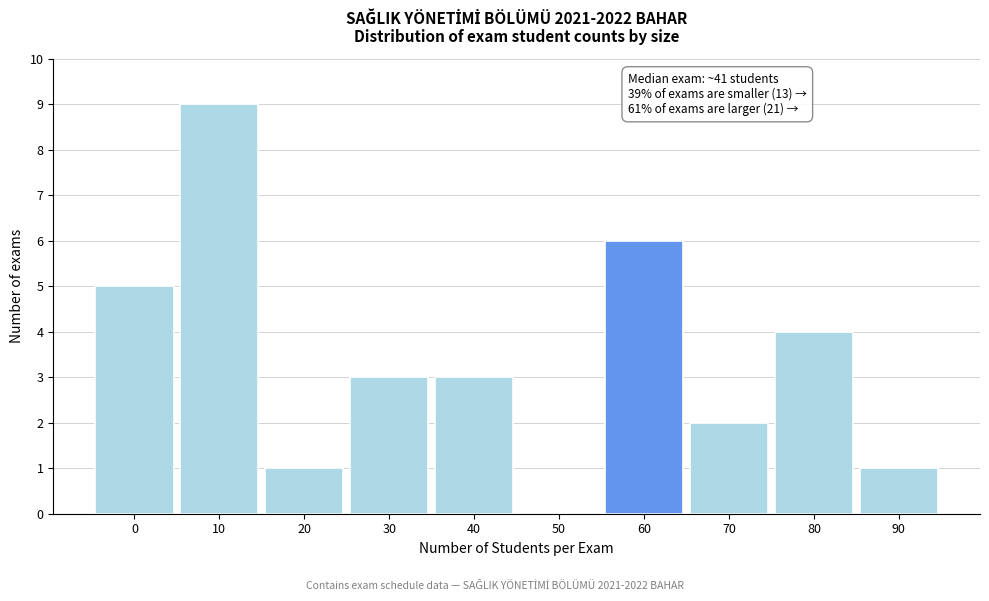

Reading left to right, list all the values displayed in this chart.

0=5	10=9	20=1	30=3	40=3	50=0	60=6	70=2	80=4	90=1